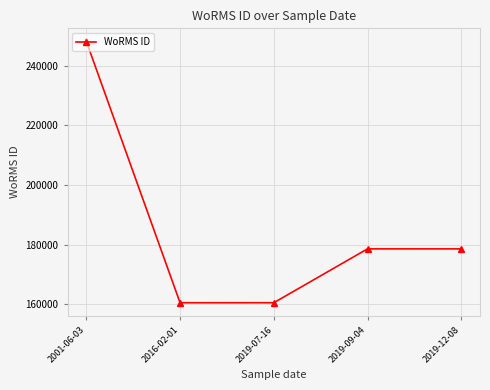

How many interior local valleys (lower than both neighbors) does the data have?

1